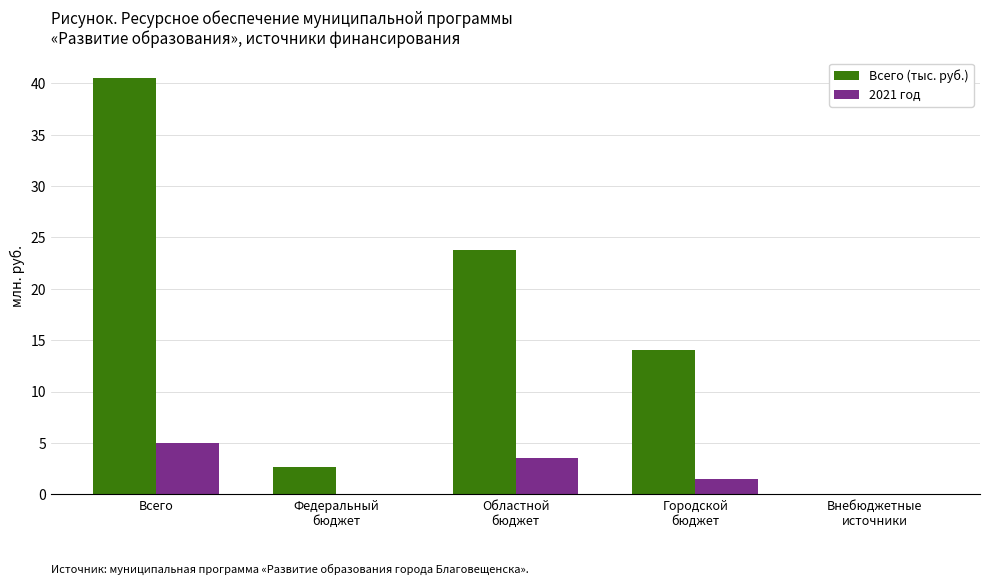

Does the chart contain stacked bars?

No